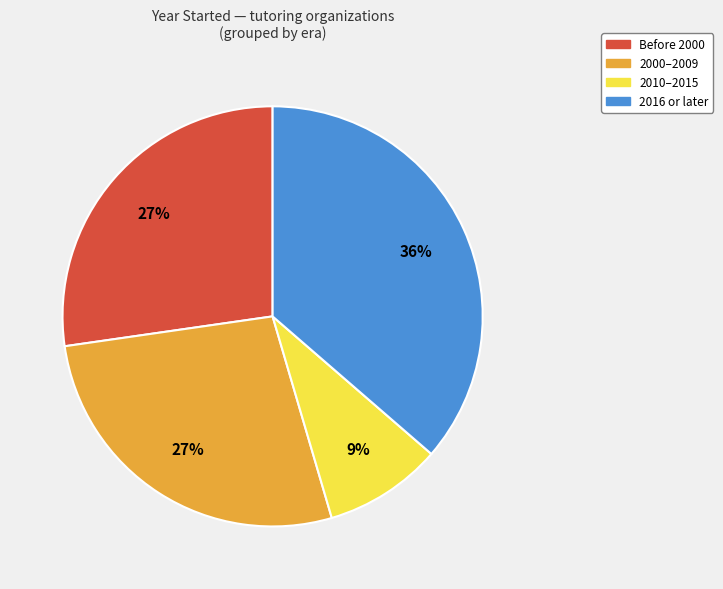

To the nearest percent, what portion does 2010–2015 represent?

9%